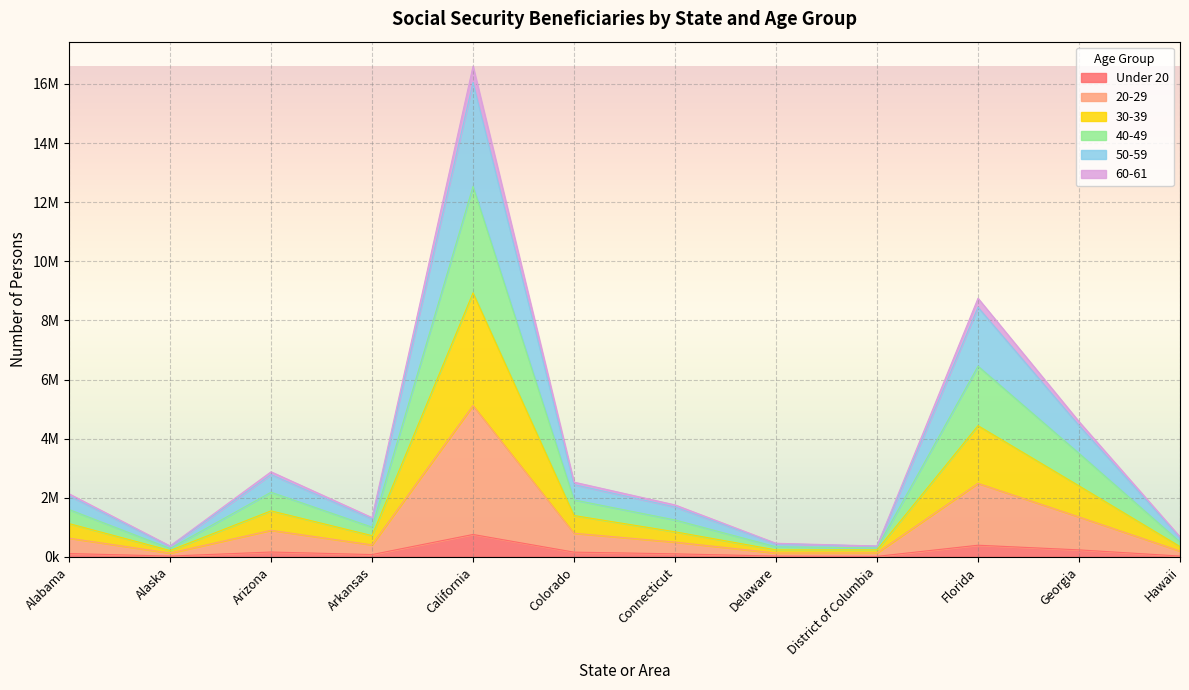

What are all the series names shown in the legend?

Under 20, 20-29, 30-39, 40-49, 50-59, 60-61